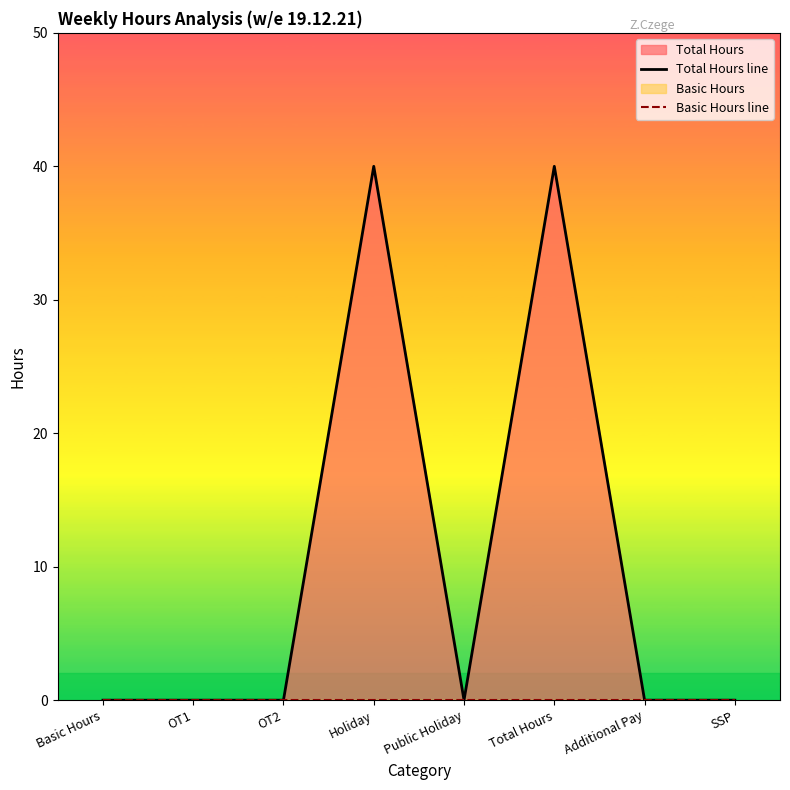

Which series has the largest total across all categories?

Total Hours line